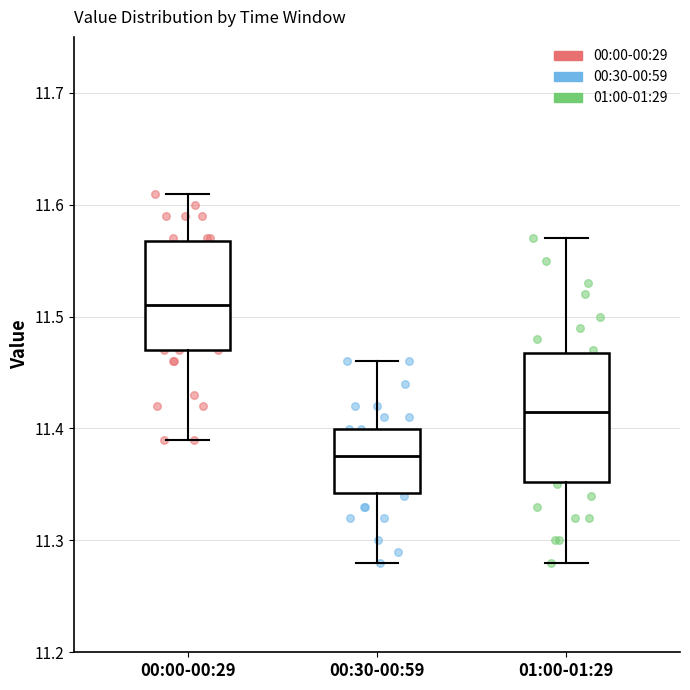

Where is the upper edge of the box for 01:00-01:29 on the y-axis? The values are not printed on the chart, so give them approximately, as read against the axis.

11.47